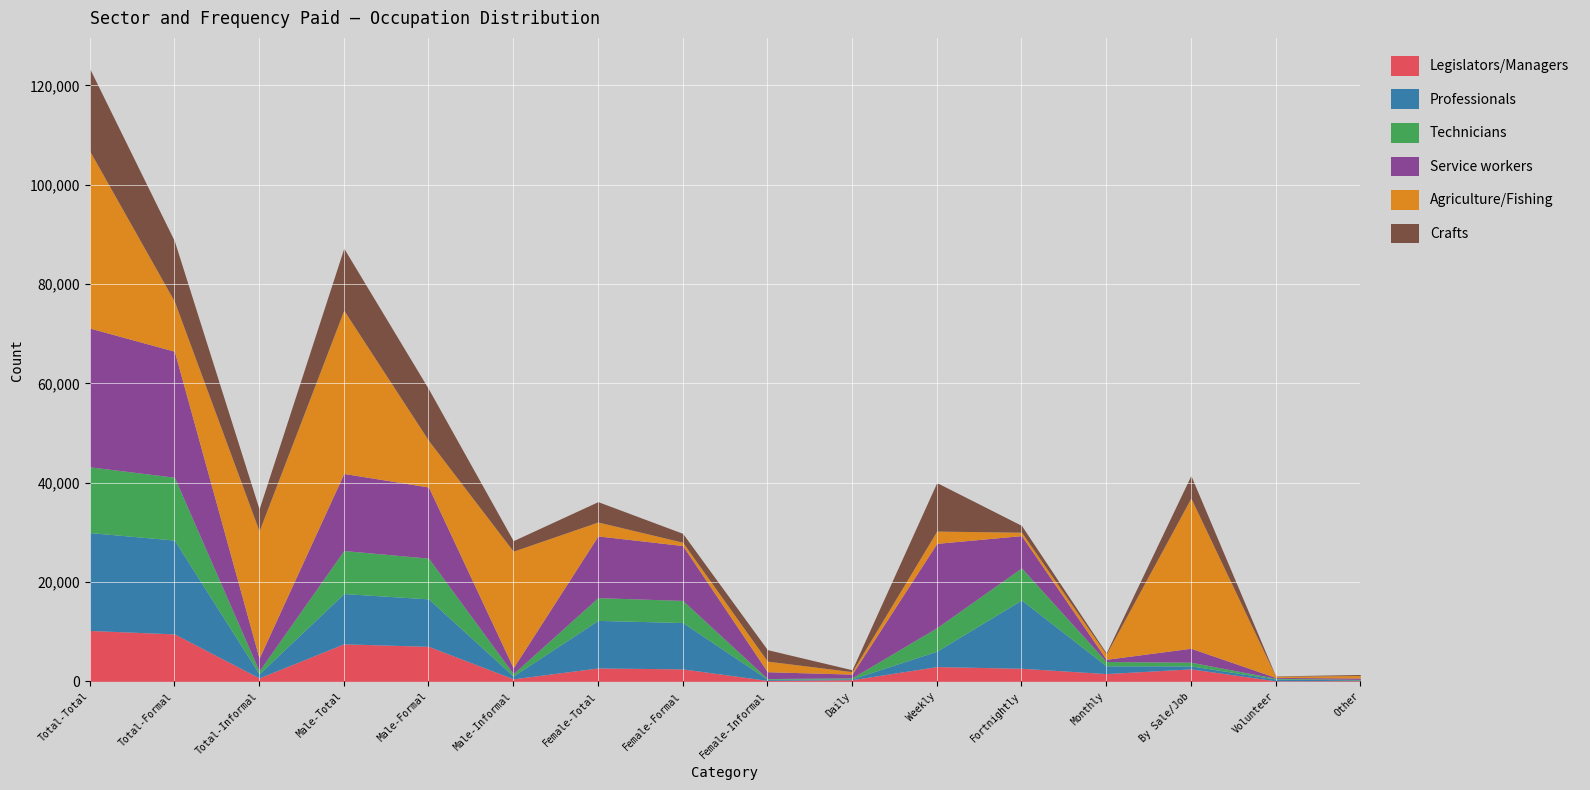

Between which two adjacent categories do Service workers and Agriculture/Fishing first intersect?

Total-Total and Total-Formal